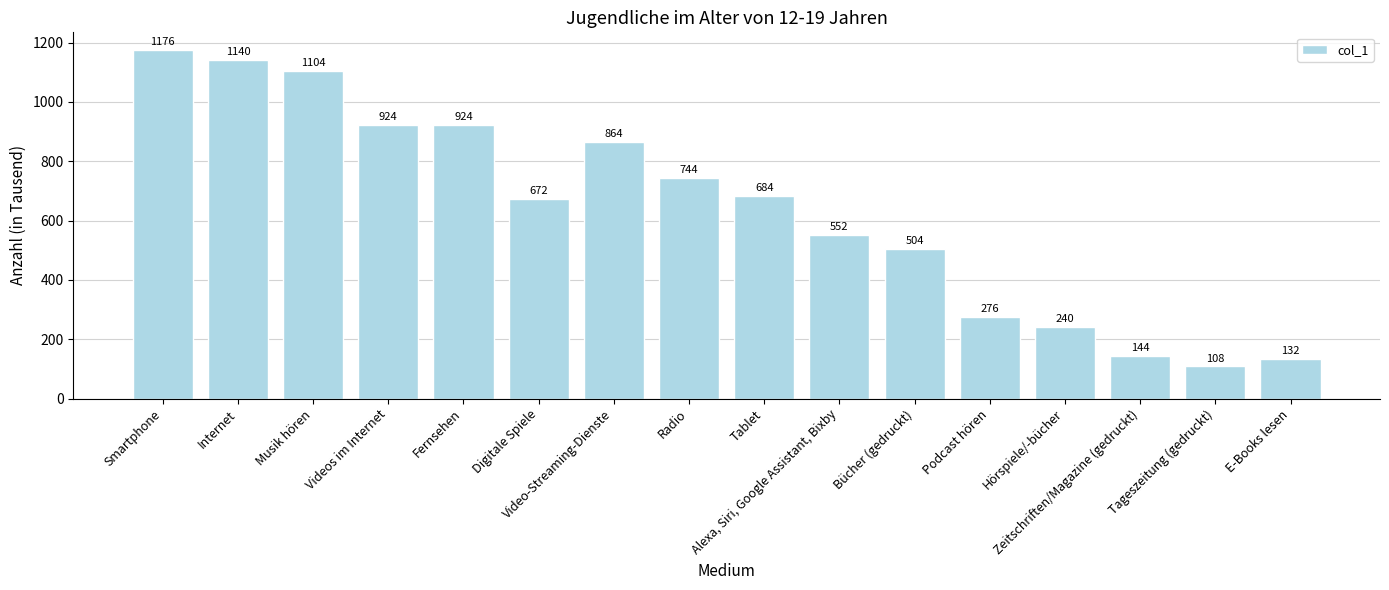

What position from the left is Musik hören?

3